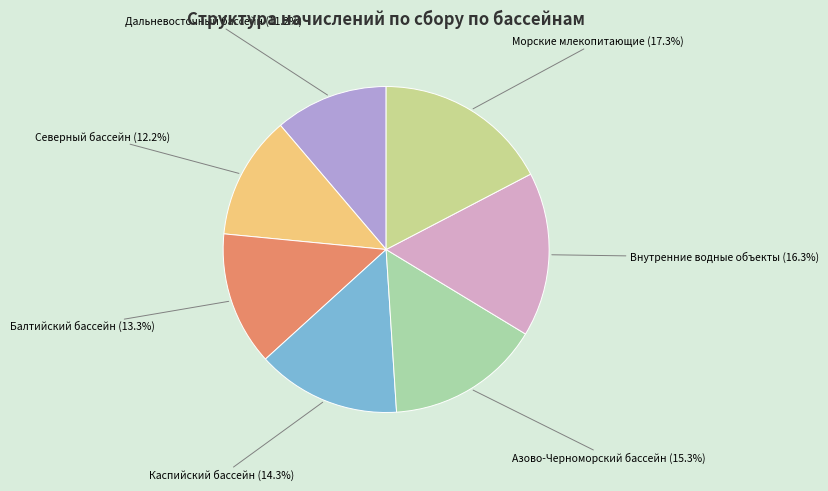

Rank the categories by value from highest to lowest.

Морские млекопитающие, Внутренние водные объекты, Азово-Черноморский бассейн, Каспийский бассейн, Балтийский бассейн, Северный бассейн, Дальневосточный бассейн